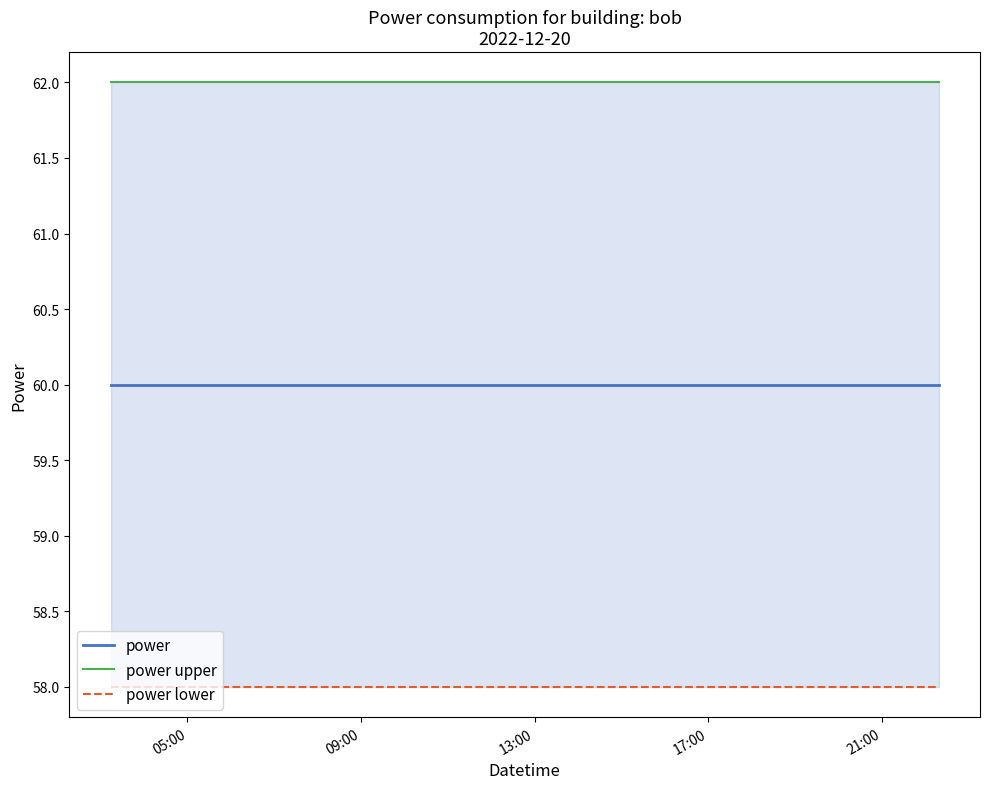

Which category has the lowest value across all series?

05:00